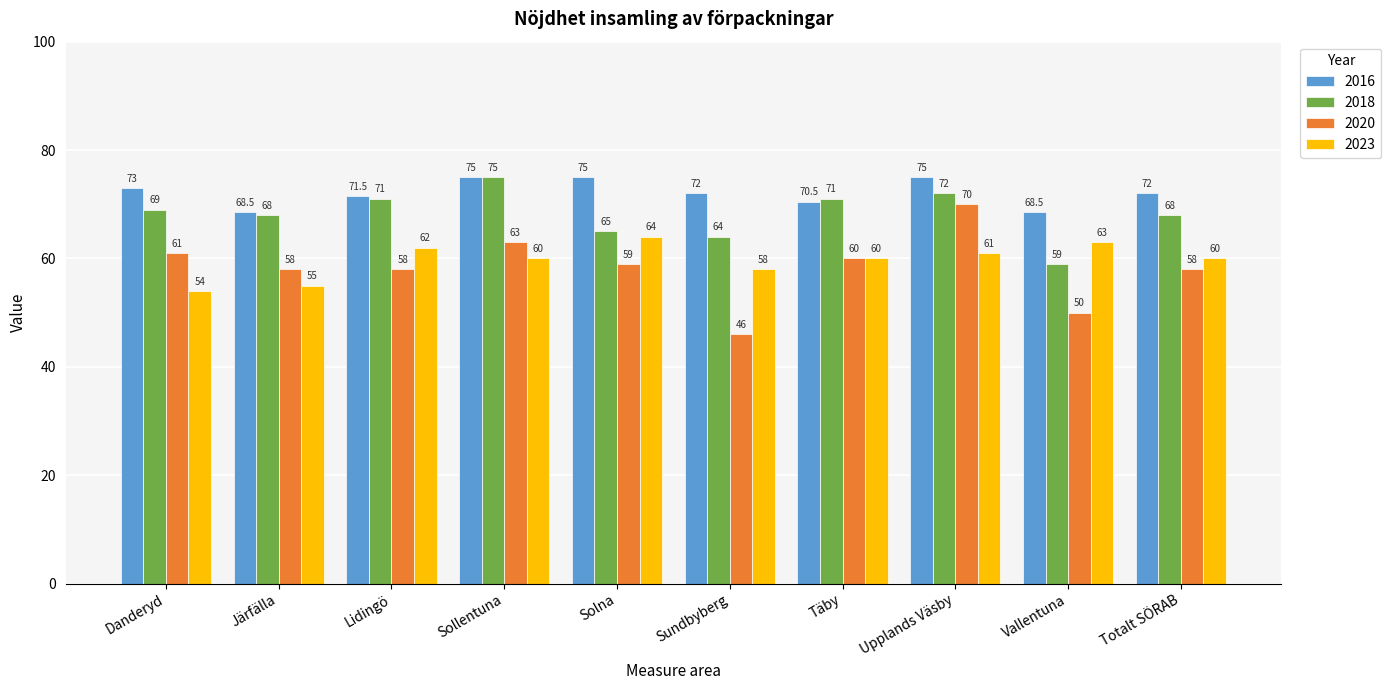

What is the average value of the 2016 series?

72.1